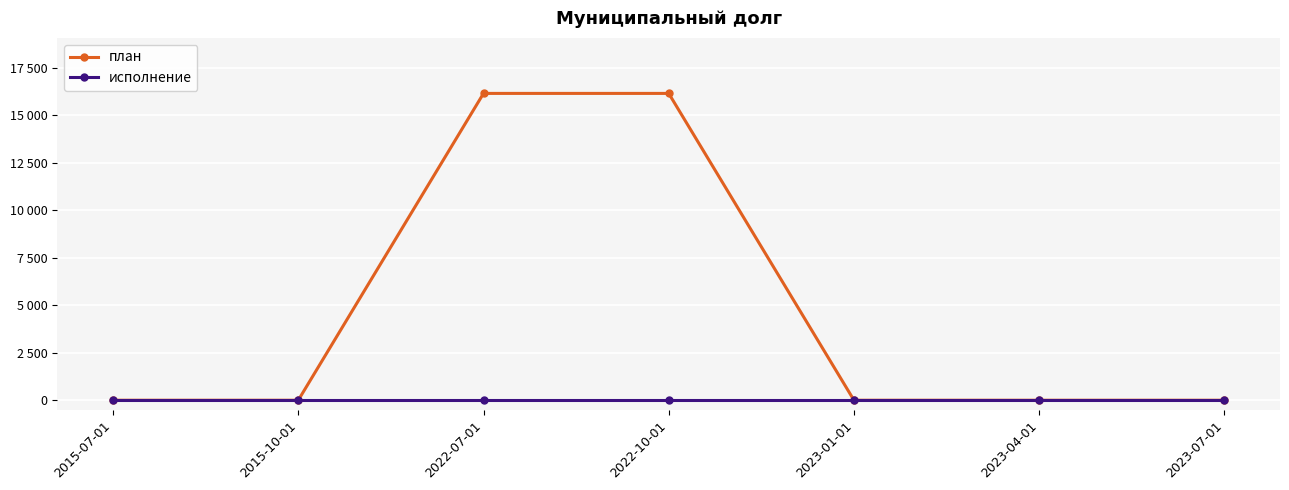

Does the chart have visible grid lines?

Yes